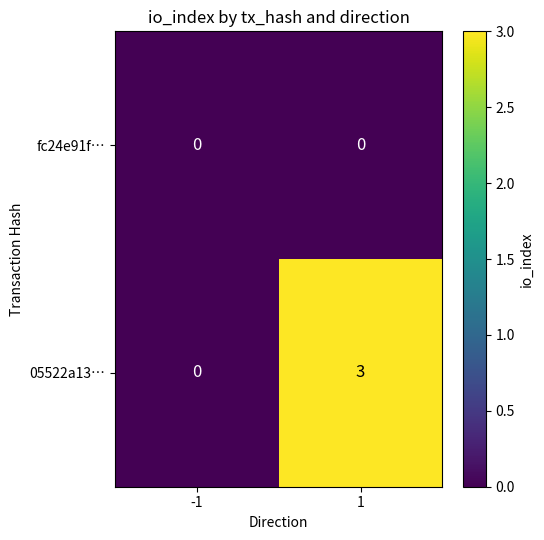

Count the number of data series in this chart.

2